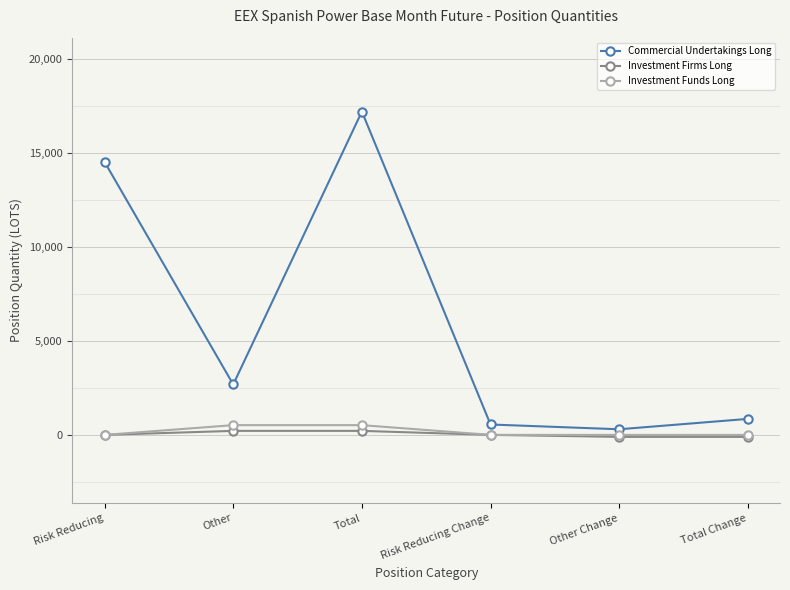

Between Other and Total Change, which series saw the biggest shift?

Commercial Undertakings Long